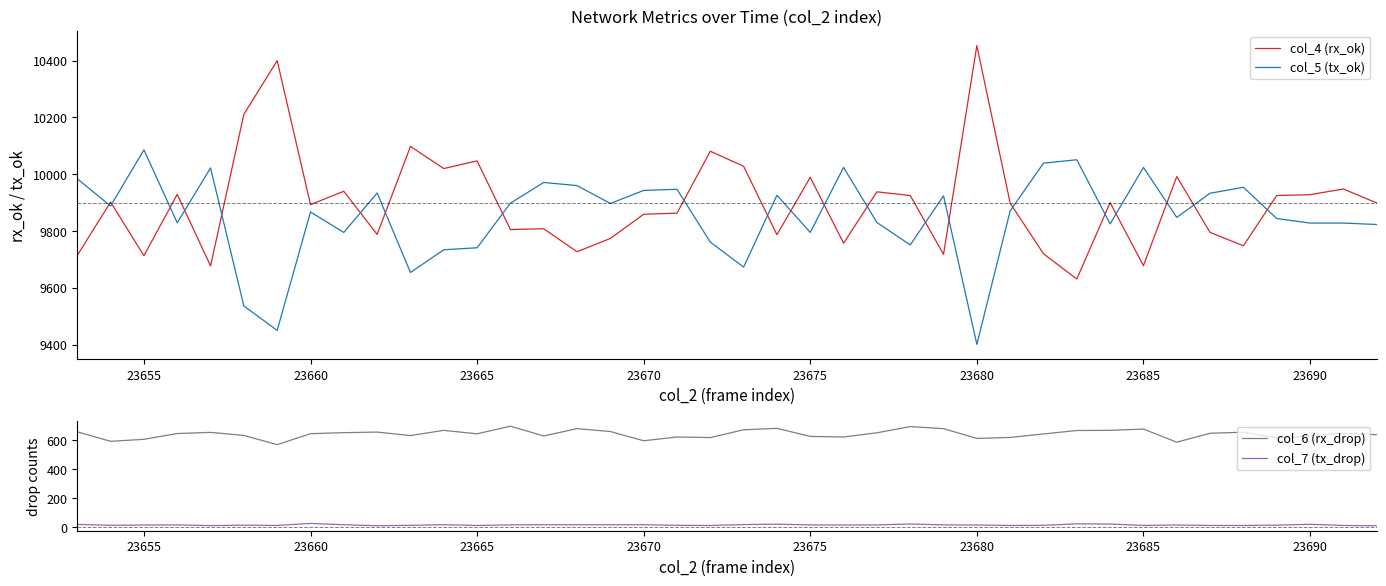

What is the maximum value for col_4 (rx_ok)?

10453